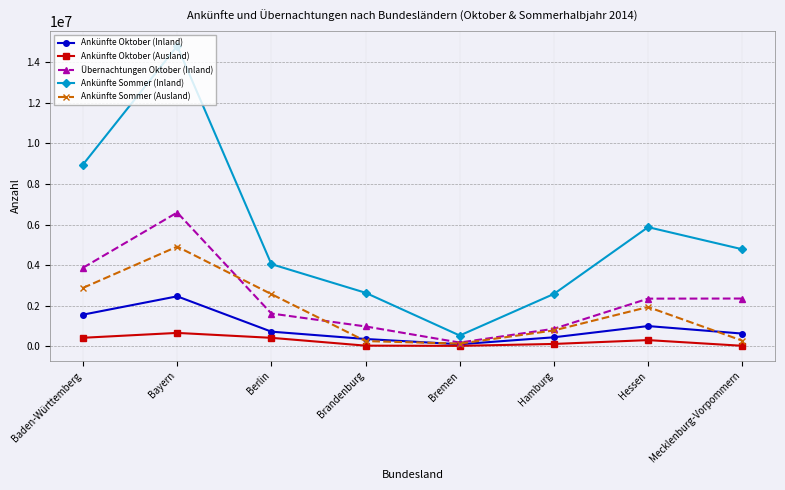

What is the sum of all Ankünfte Sommer (Inland) values?

44215050